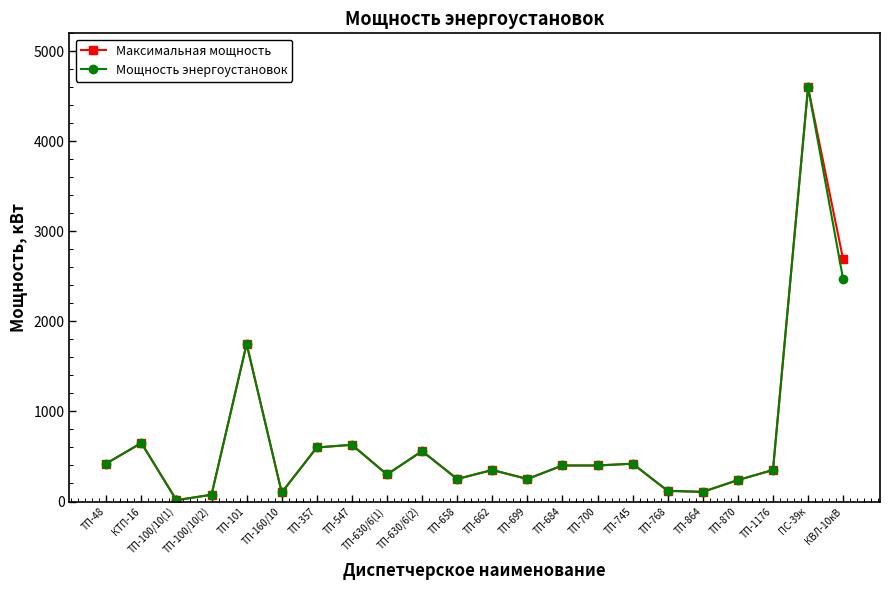

Which category has the lowest value in the Мощность энергоустановок series?

ТП-100/10(1)